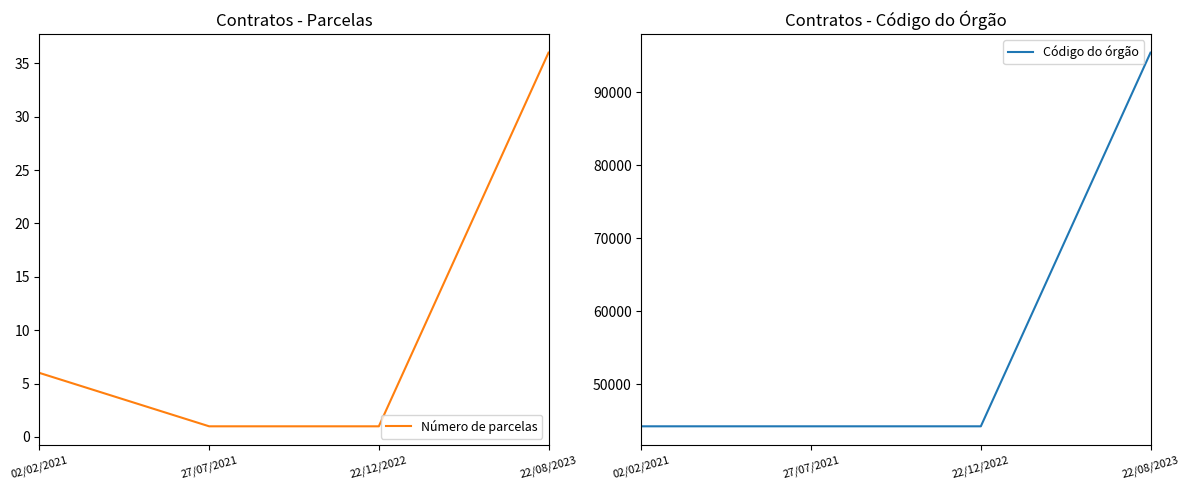

Does the chart display data point markers on the line(s)?

No